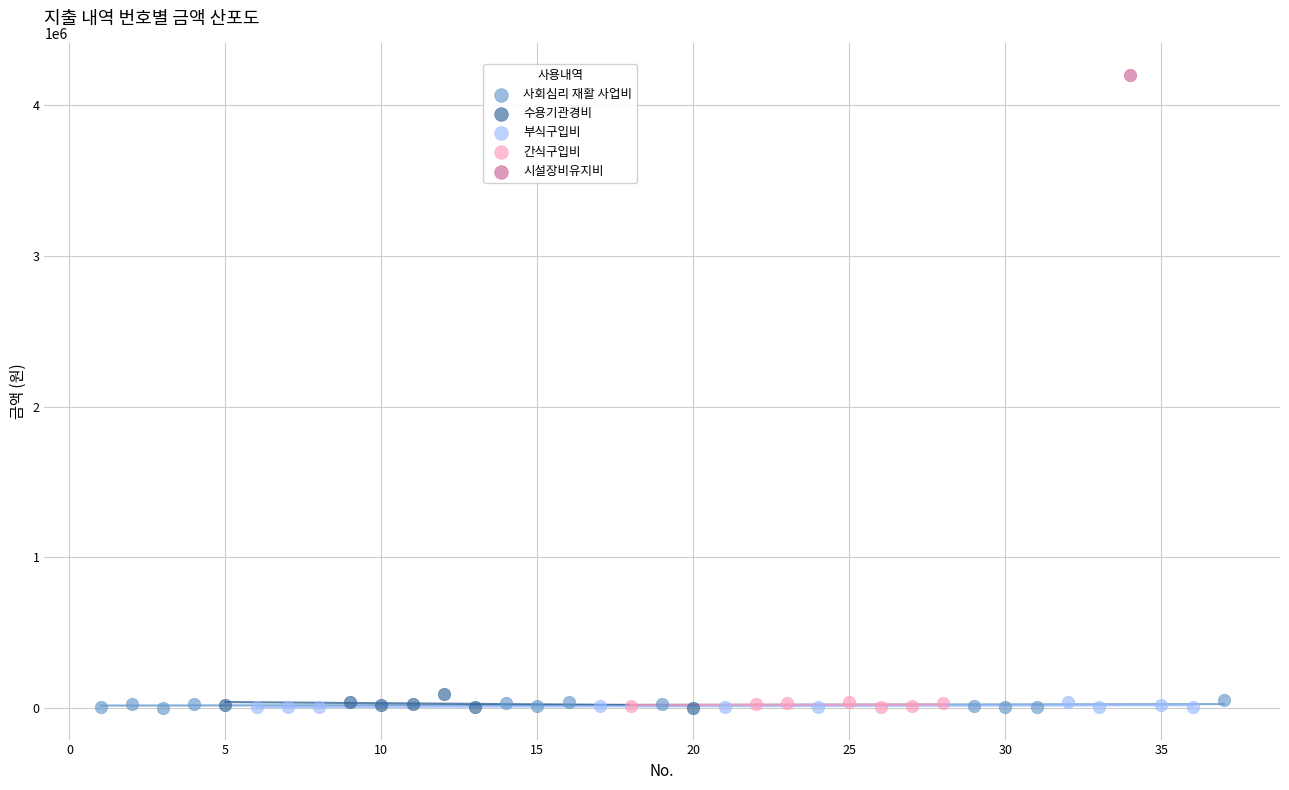

What are all the series names shown in the legend?

사회심리 재활 사업비, 수용기관경비, 부식구입비, 간식구입비, 시설장비유지비